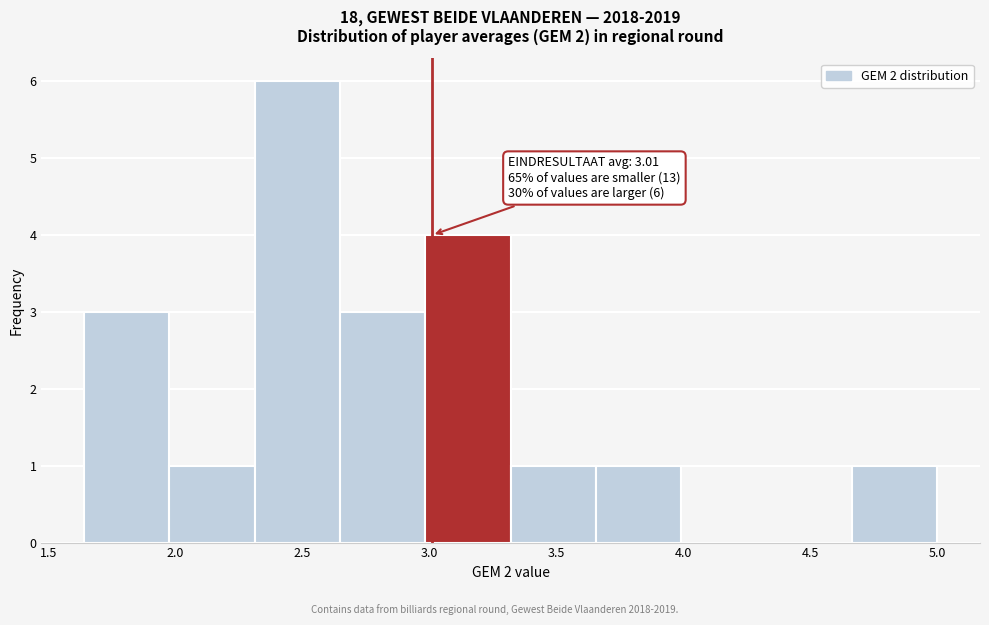

Over which range of the x-axis is the bar tallest?

2.30 to 2.65